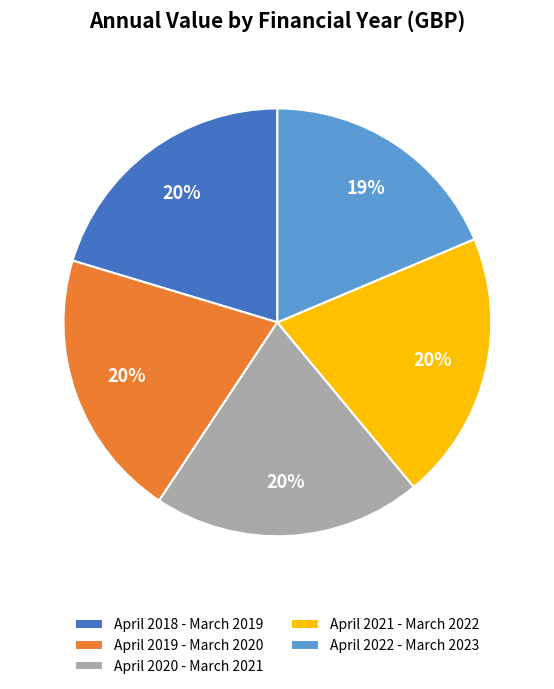

Is April 2019 - March 2020 the majority of the pie?

No